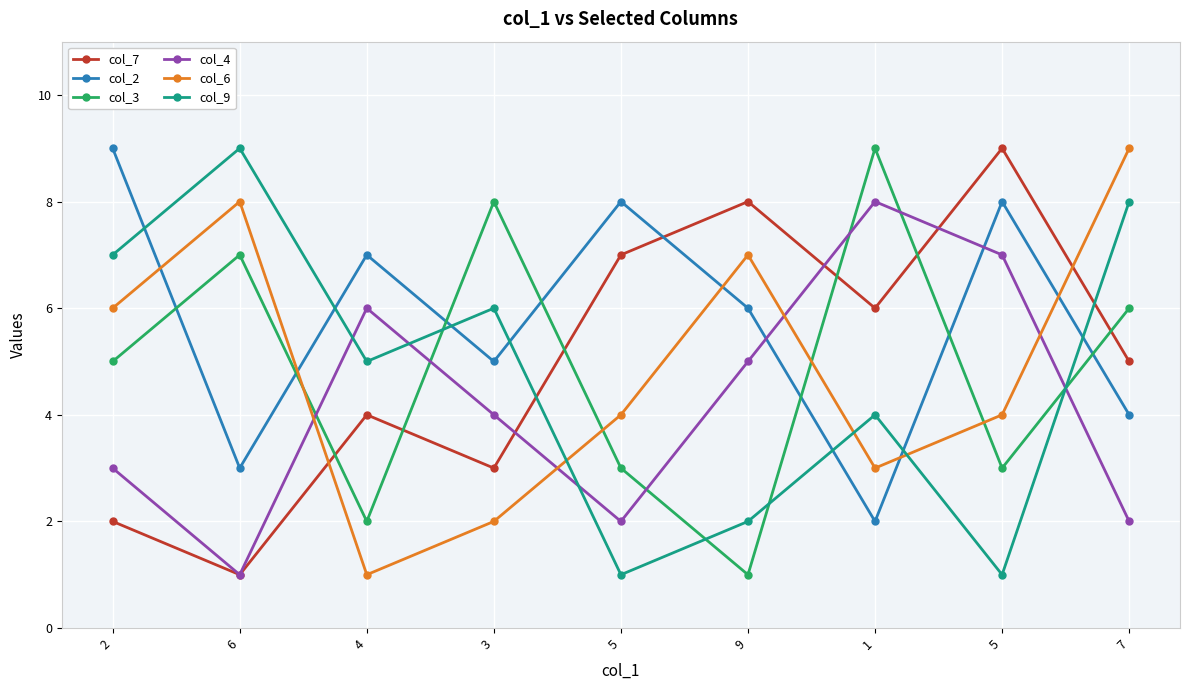

Where is the first local minimum for col_6?

4